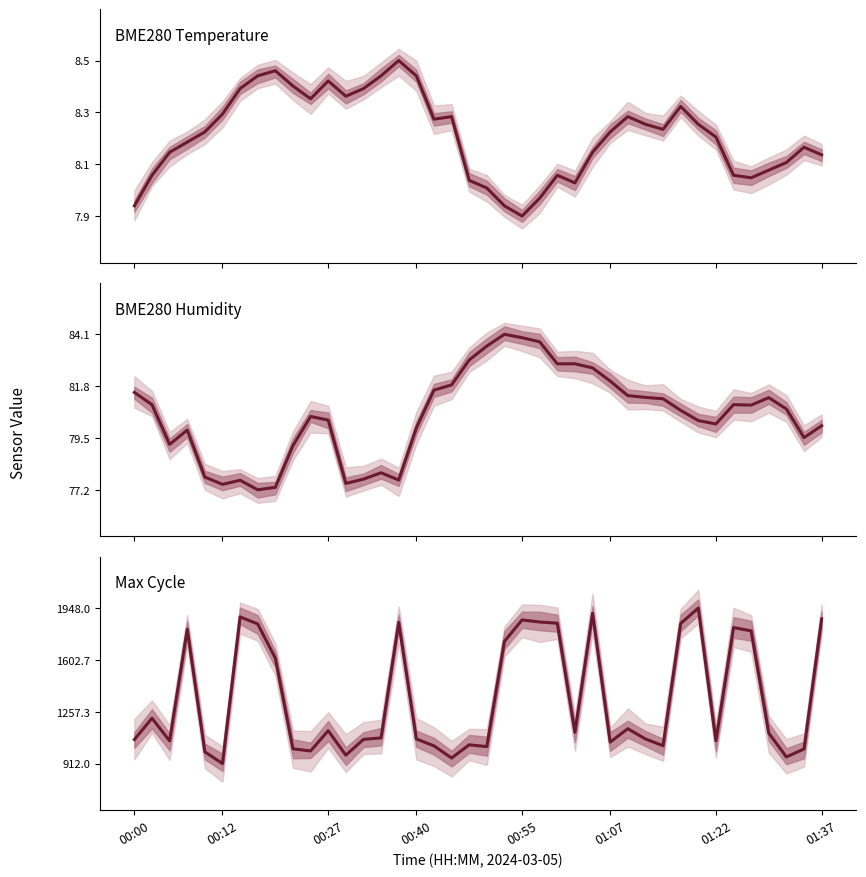

Count the number of categories in the chart.

40